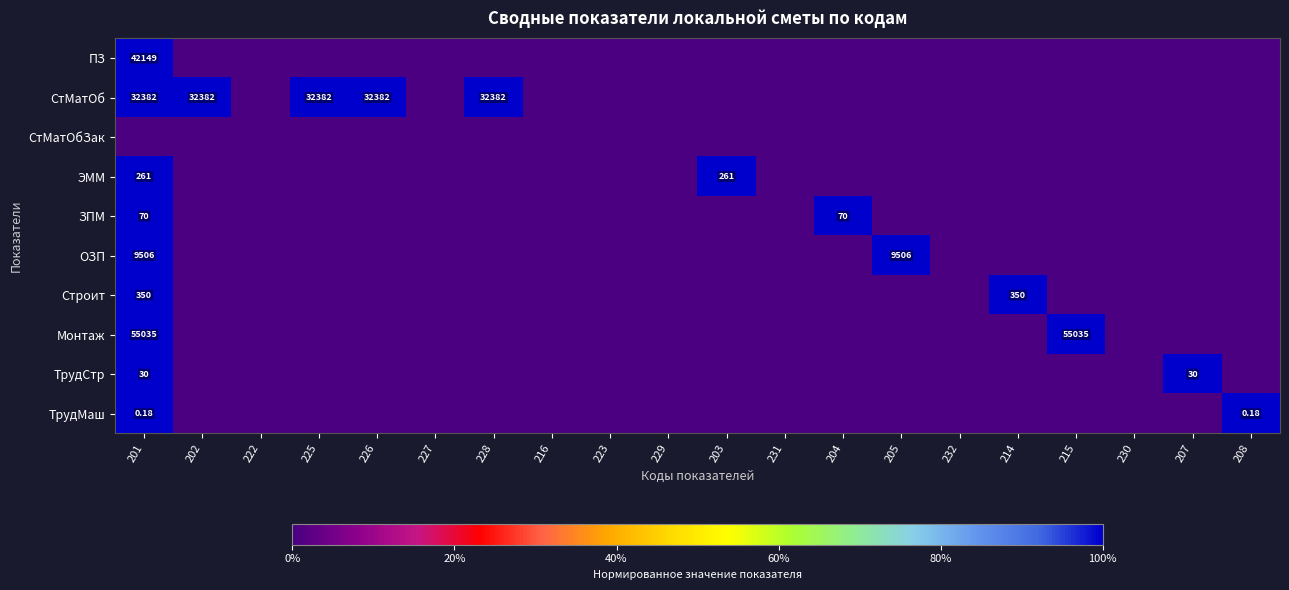

The ЭММ series shows 0 at 225. True or false?

True